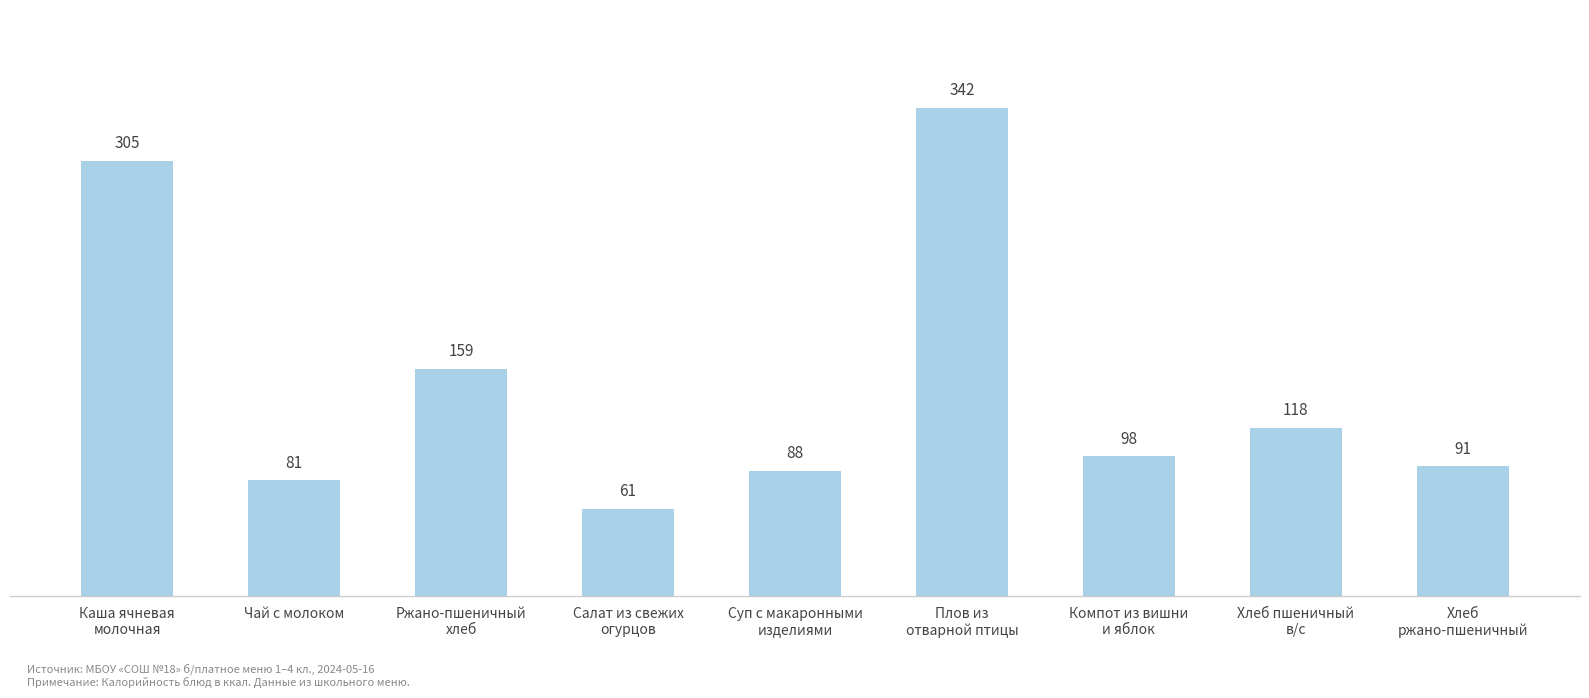

How many data points are less than 98?

4